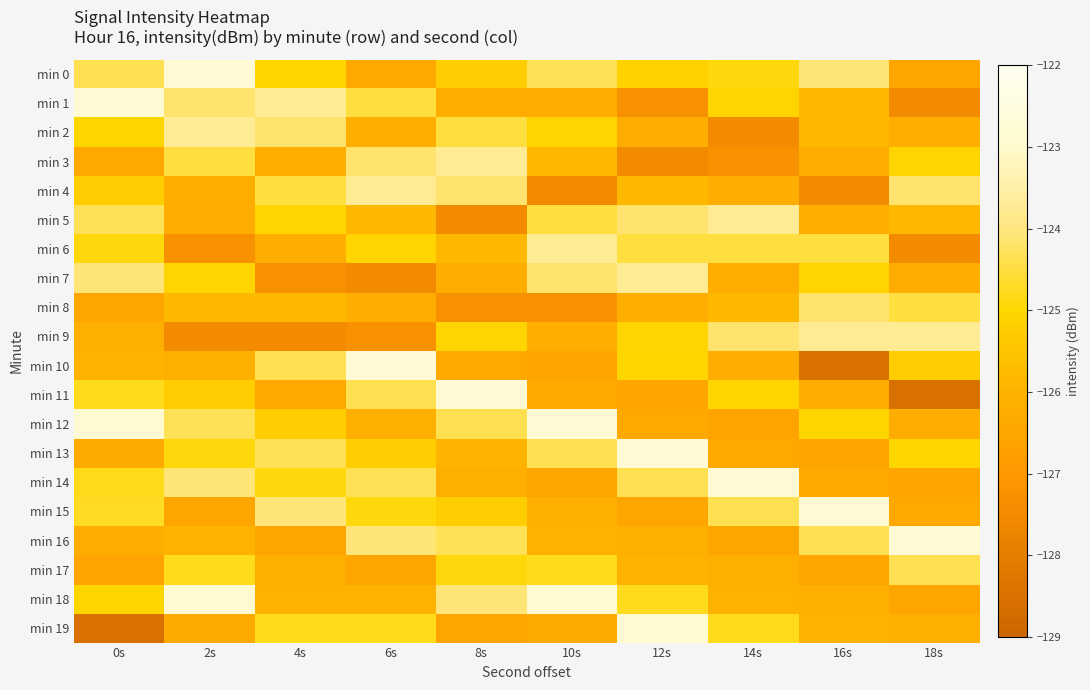

Which series has the largest total across all categories?

min 0